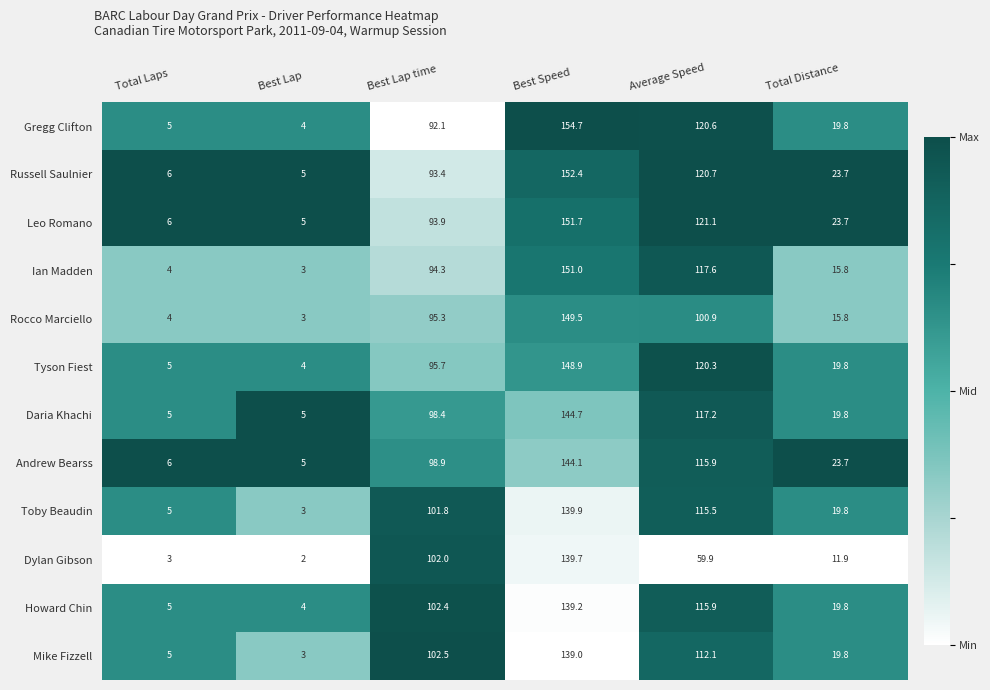

What is the difference between the maximum and minimum values in the Toby Beaudin series?

136.9